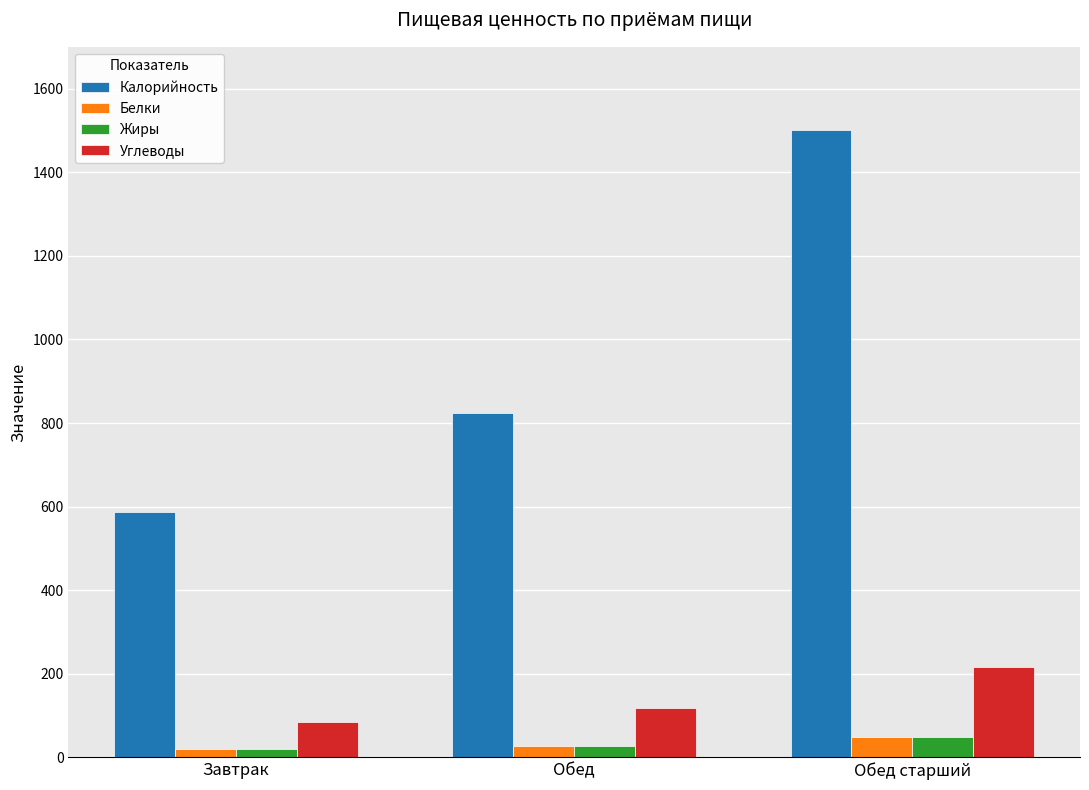

The Жиры series shows 49.1 at Обед старший. True or false?

True